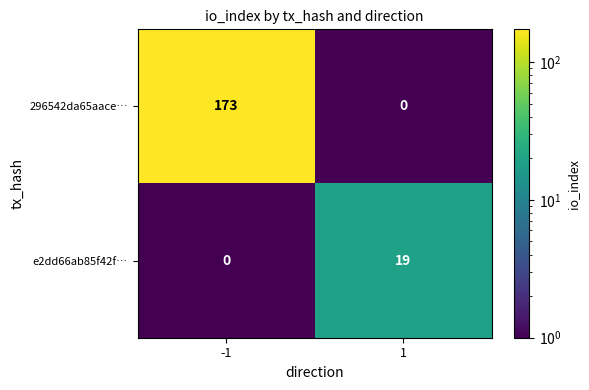

The e2dd66ab85f42f… series shows 0 at -1. True or false?

True